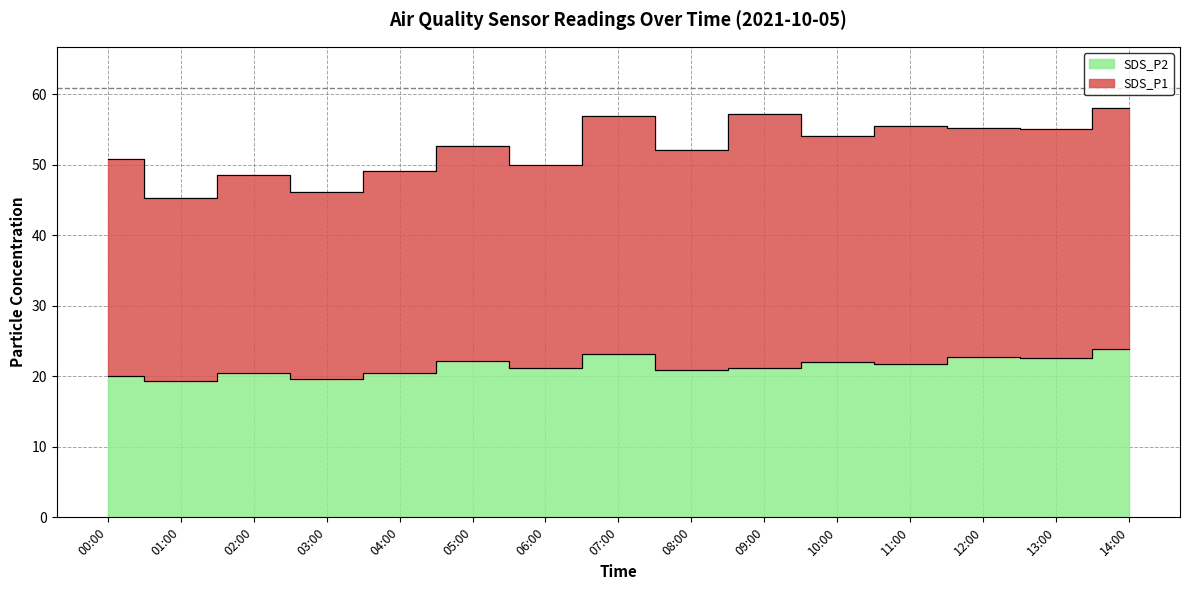

Reading right to left, transcribe all the data shown in this chart.

14:00=23.8	13:00=22.6	12:00=22.8	11:00=21.8	10:00=22.0	09:00=21.2	08:00=20.9	07:00=23.2	06:00=21.1	05:00=22.1	04:00=20.5	03:00=19.6	02:00=20.5	01:00=19.3	00:00=20.1